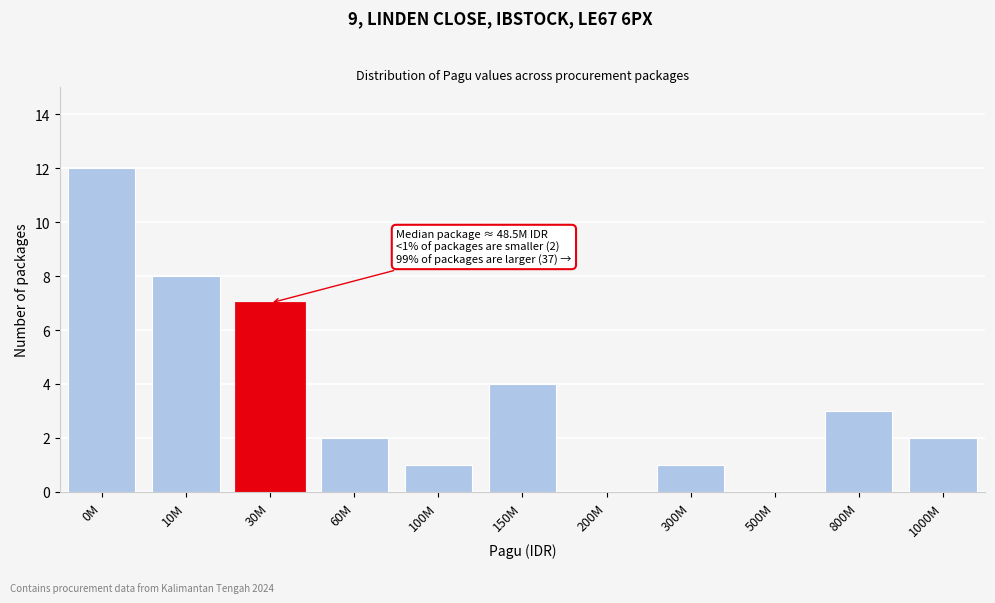

Reading left to right, list all the values displayed in this chart.

0M=12	10M=8	30M=7	60M=2	100M=1	150M=4	200M=0	300M=1	500M=0	800M=3	1000M=2